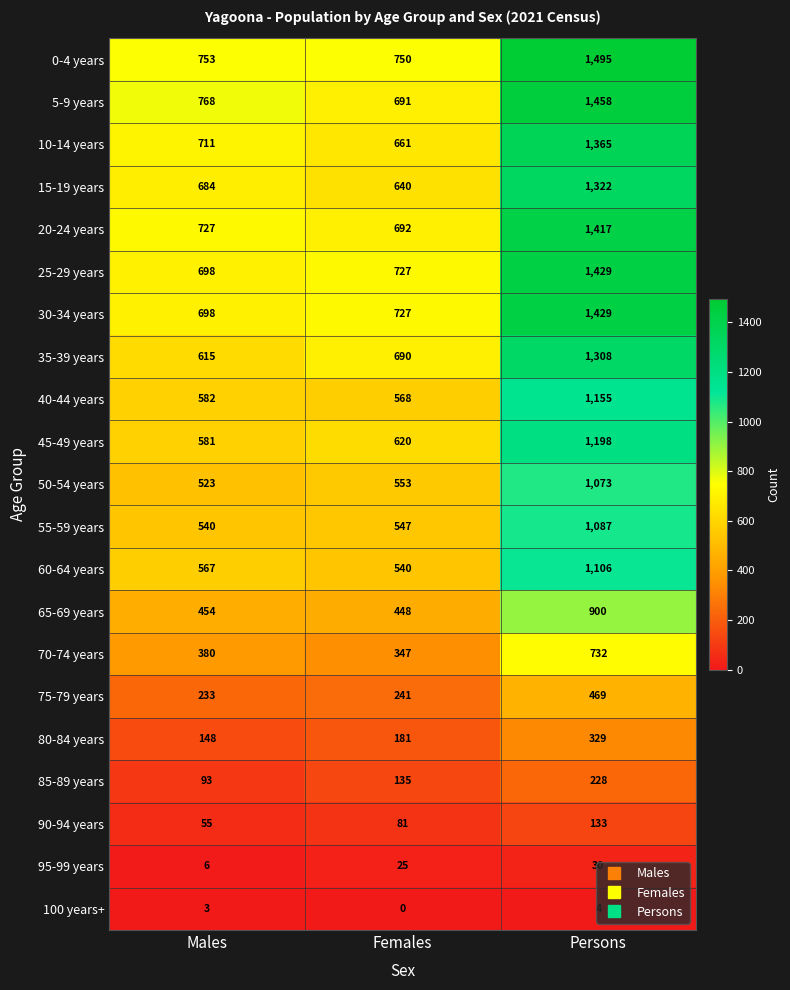

Is it true that 80-84 years equals 47 at Females?

False